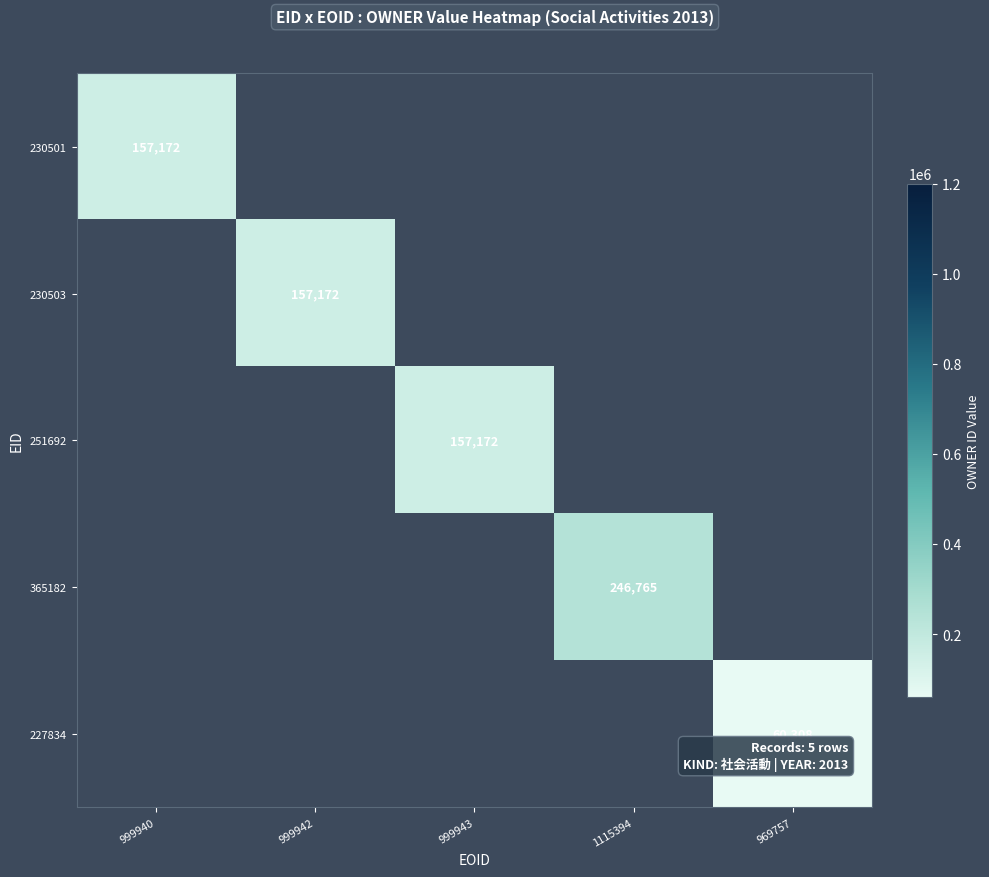

Is it true that 251692 equals 67364 at 999943?

False